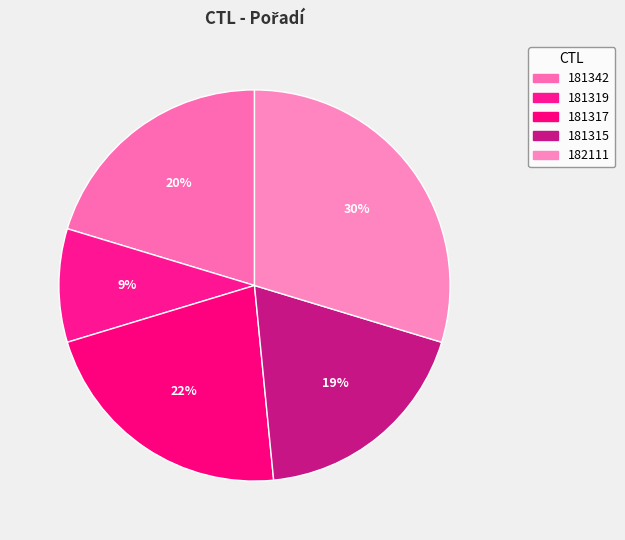

Is there a majority slice in this chart?

No